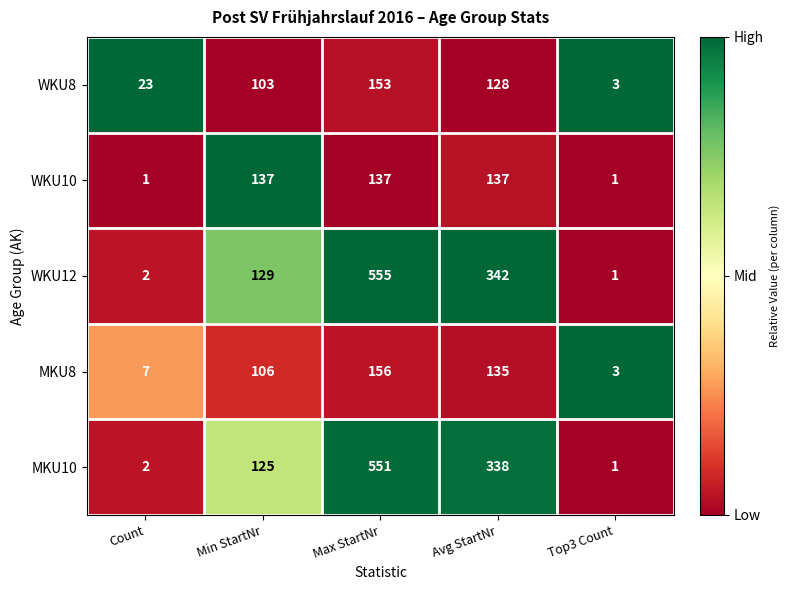

At Avg StartNr, list the series in order from smallest to largest.

WKU8, MKU8, WKU10, MKU10, WKU12